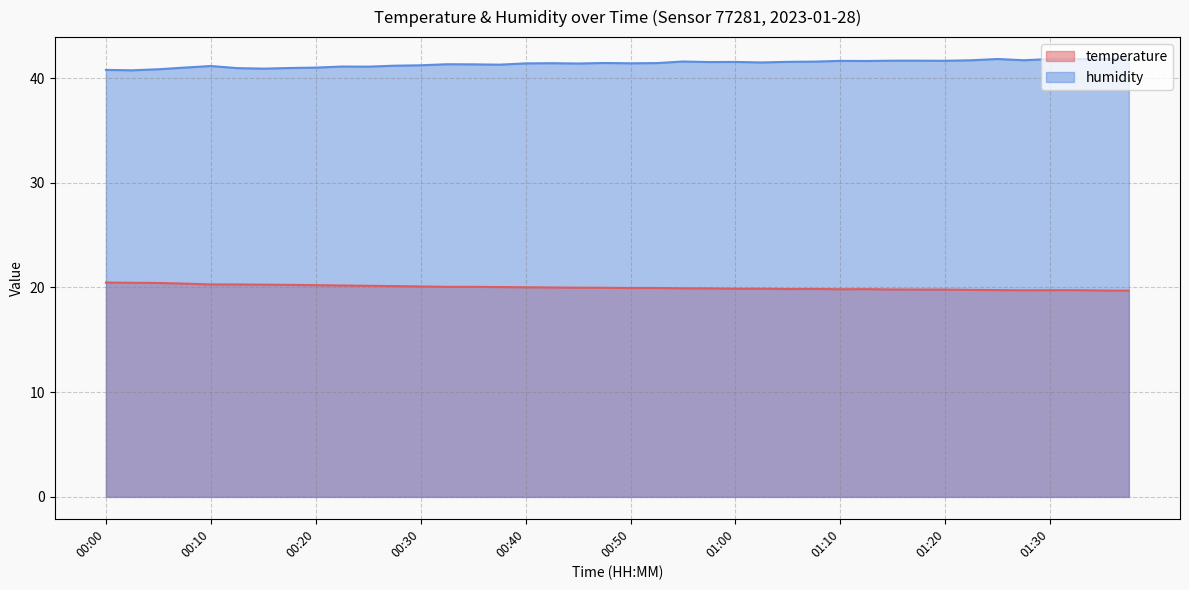

How many data points does each series have?

40